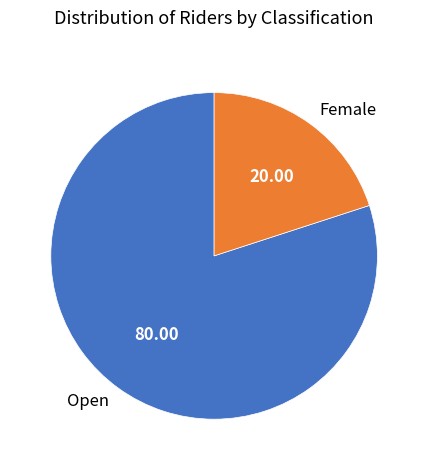

Does any single category account for the majority?

Yes